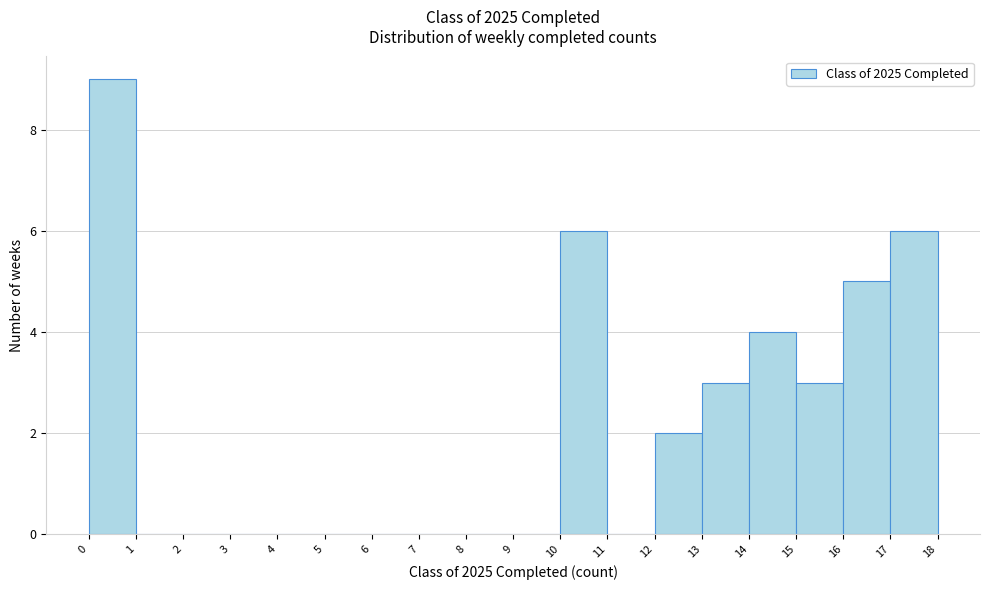

Reading left to right, transcribe this chart: for each bar, give the range it covers on the x-axis and its height. The values are not printed on the chart, so give them approximately, as read against the axis.

0 to 1: 9
1 to 2: 0
2 to 3: 0
3 to 4: 0
4 to 5: 0
5 to 6: 0
6 to 7: 0
7 to 8: 0
8 to 9: 0
9 to 10: 0
10 to 11: 6
11 to 12: 0
12 to 13: 2
13 to 14: 3
14 to 15: 4
15 to 16: 3
16 to 17: 5
17 to 18: 6